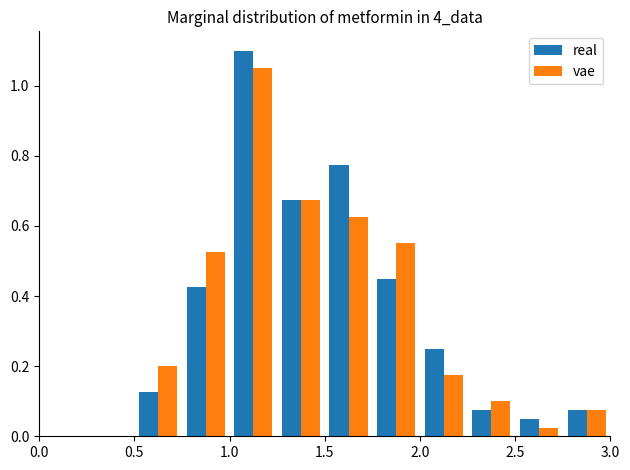

Reading left to right, list every range on the x-axis with the height of the bar of each series over it. The values are not printed on the chart, so give them approximately, as read against the axis.

0.00 to 0.25: real=0	vae=0
0.25 to 0.50: real=0	vae=0
0.50 to 0.75: real=0.12	vae=0.20
0.75 to 1.00: real=0.42	vae=0.52
1.00 to 1.25: real=1.10	vae=1.06
1.25 to 1.50: real=0.68	vae=0.68
1.50 to 1.75: real=0.78	vae=0.62
1.75 to 2.00: real=0.46	vae=0.56
2.00 to 2.25: real=0.26	vae=0.18
2.25 to 2.50: real=0.08	vae=0.10
2.50 to 2.75: real=0.06	vae=0.02
2.75 to 3.00: real=0.08	vae=0.08